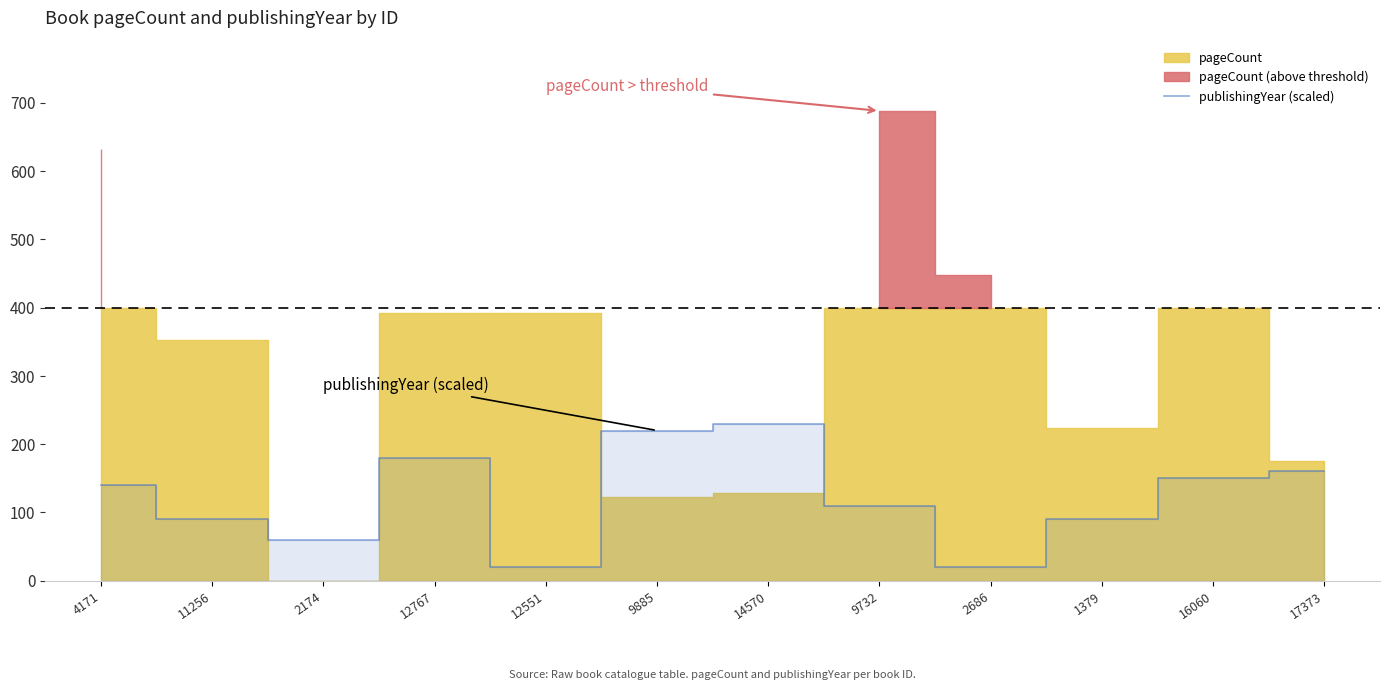

Reading left to right, extract all data points from this chart.

140	90	60	180	20	220	230	110	20	90	150	160